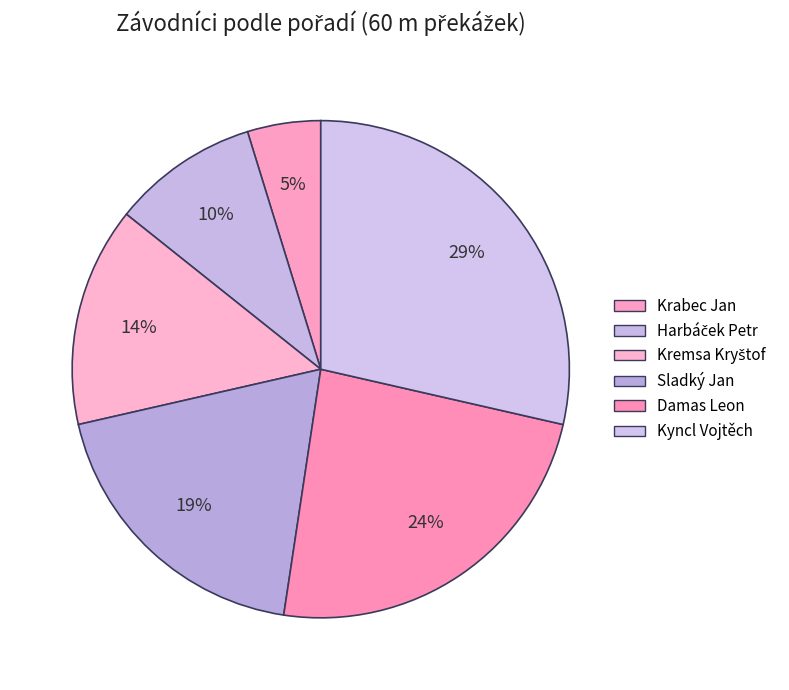

What is the ratio of the value at Krabec Jan to the value at Kyncl Vojtěch?

0.2